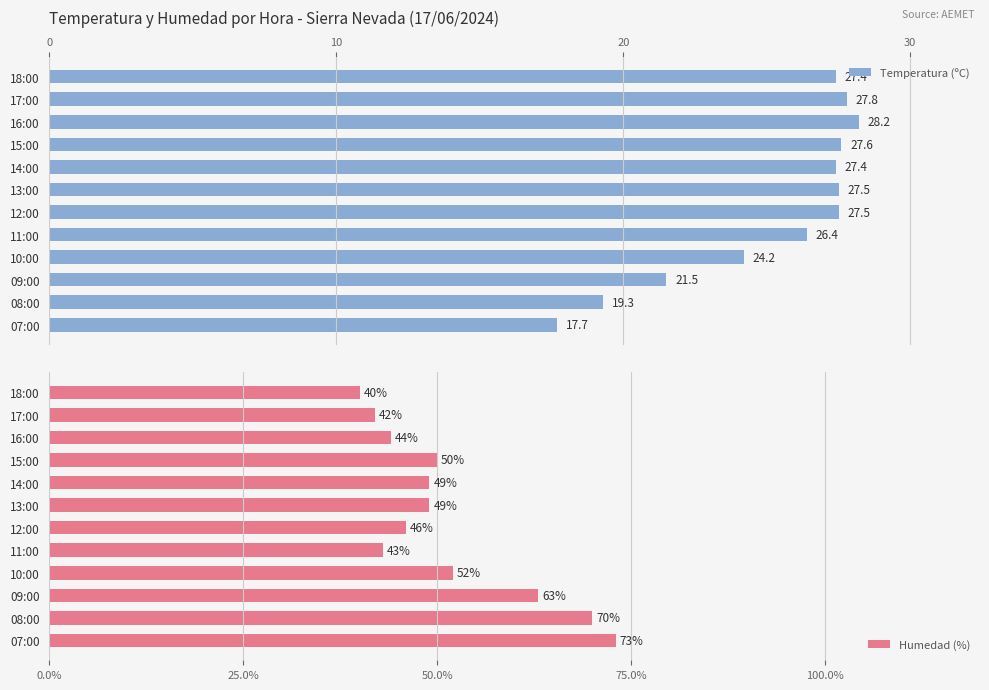

How many data points does each series have?

12